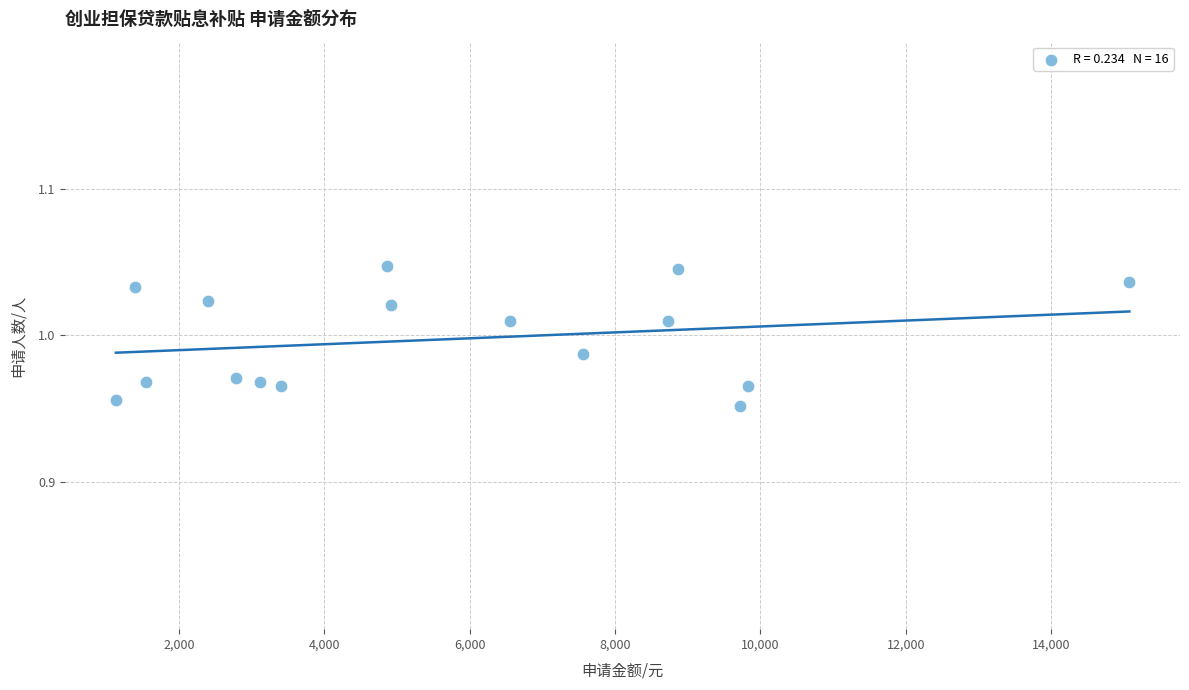

What is the range of X values (max minus min)?

13942.1